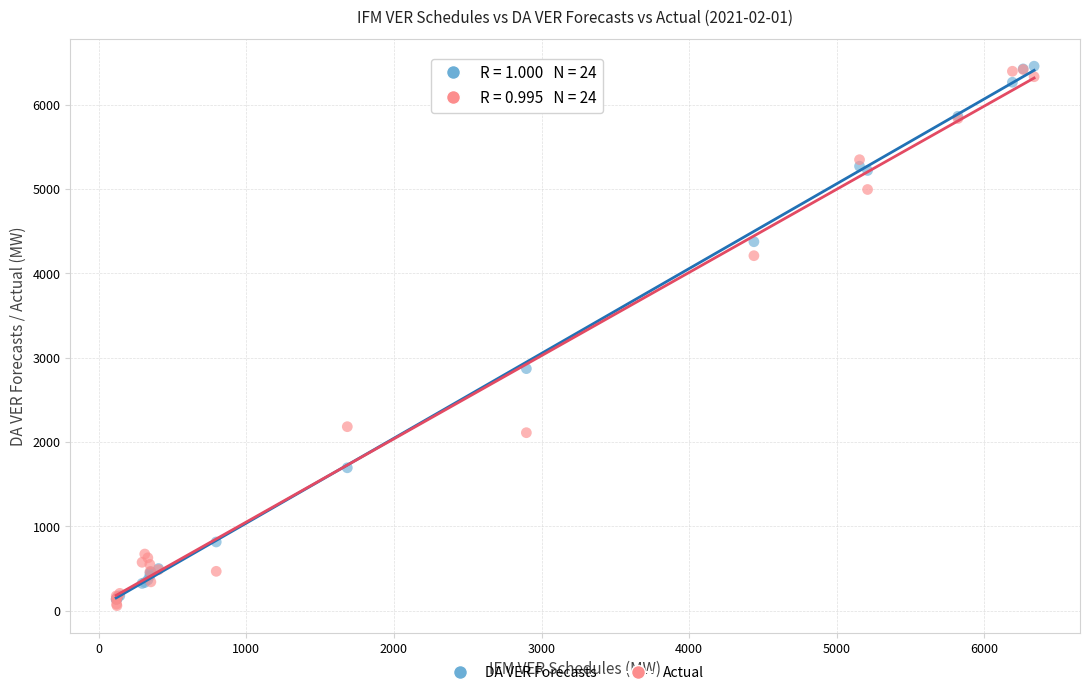

Across all series, what Y value is closest to 3256?

2868.6